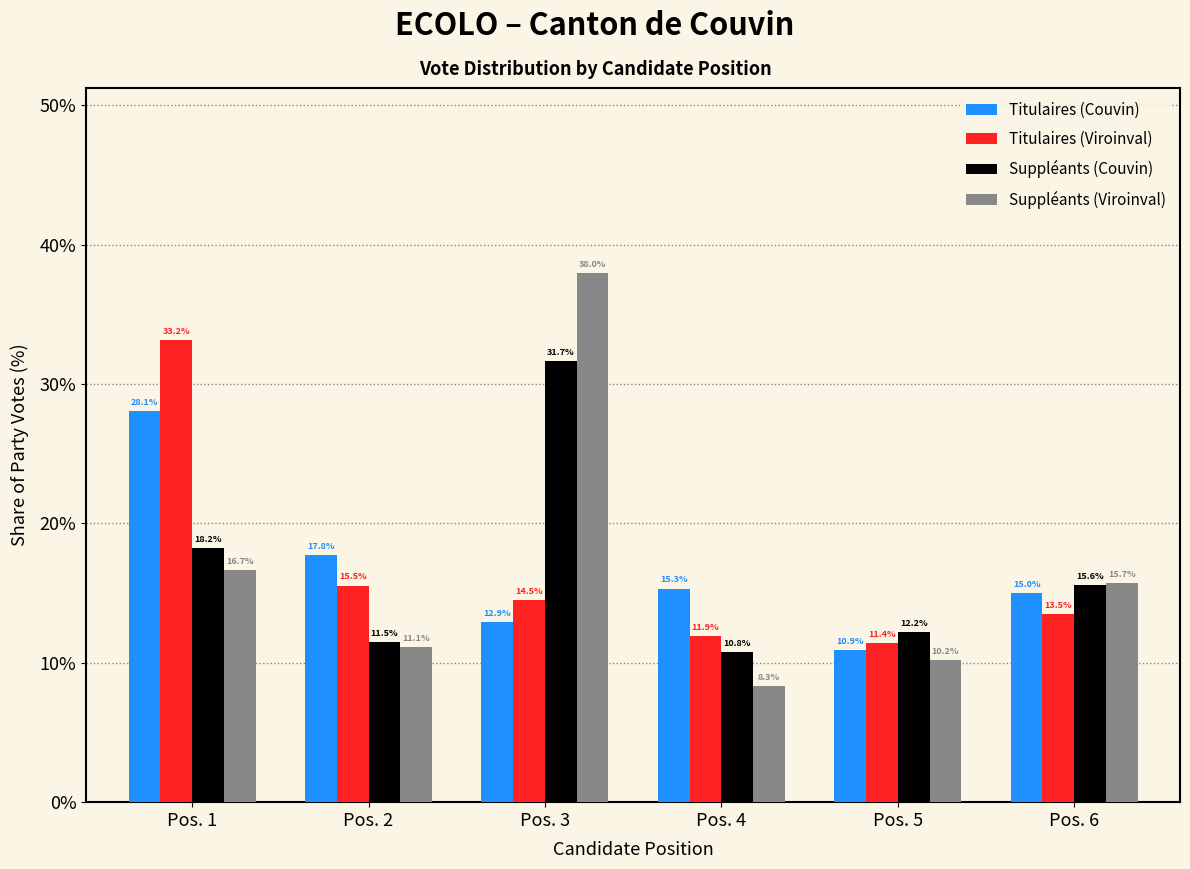

Reading right to left, extract all data points from this chart.

Titulaires (Couvin): 15.0	10.9	15.3	12.9	17.8	28.1
Titulaires (Viroinval): 13.5	11.4	11.9	14.5	15.5	33.2
Suppléants (Couvin): 15.6	12.2	10.8	31.7	11.5	18.2
Suppléants (Viroinval): 15.7	10.2	8.3	38.0	11.1	16.7